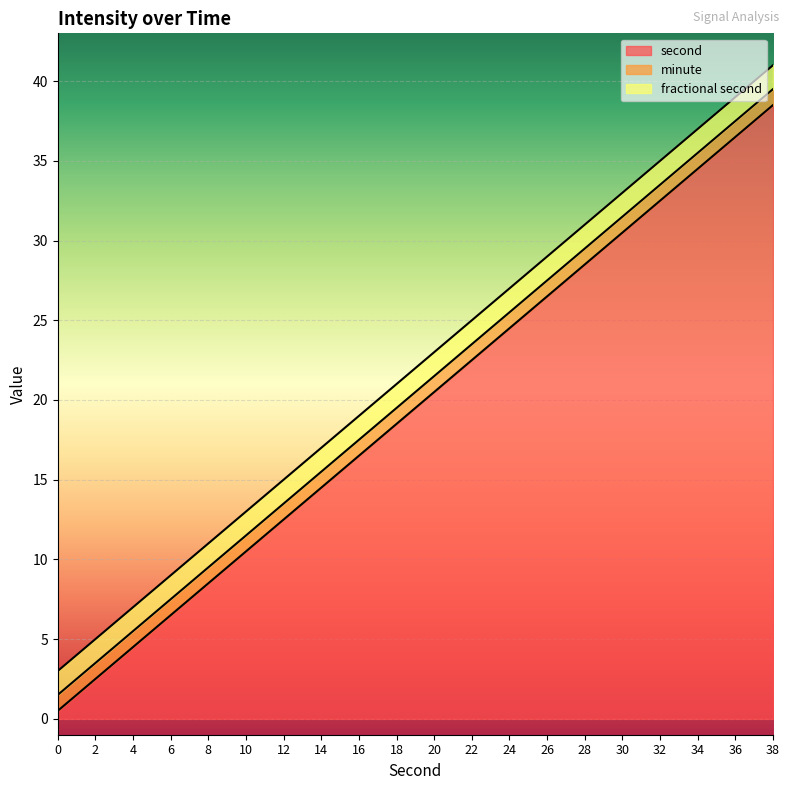

Which series has the largest total across all categories?

second